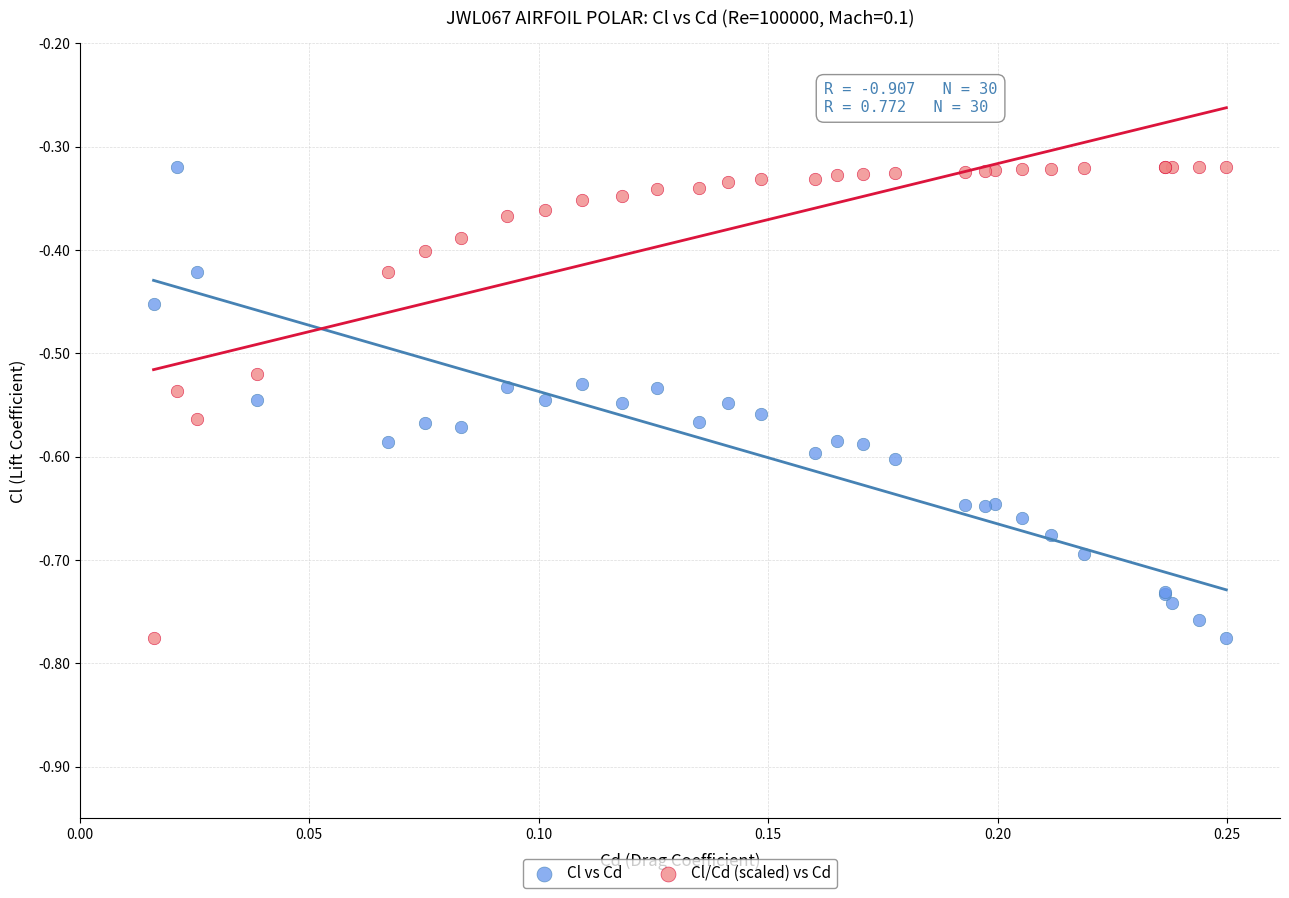

What are all the series names shown in the legend?

Cl vs Cd, Cl/Cd (scaled) vs Cd